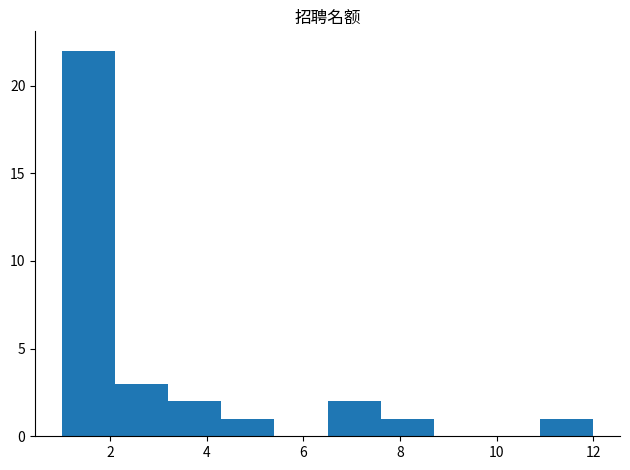

Reading left to right, transcribe this chart: for each bar, give the range it covers on the x-axis and its height. Neither the bar edges nor the heights are printed on the chart, so give them approximately, as read against the axes.

1.0 to 2.1: 22
2.1 to 3.2: 3
3.2 to 4.3: 2
4.3 to 5.4: 1
5.4 to 6.5: 0
6.5 to 7.6: 2
7.6 to 8.7: 1
8.7 to 9.8: 0
9.8 to 10.9: 0
10.9 to 12.0: 1